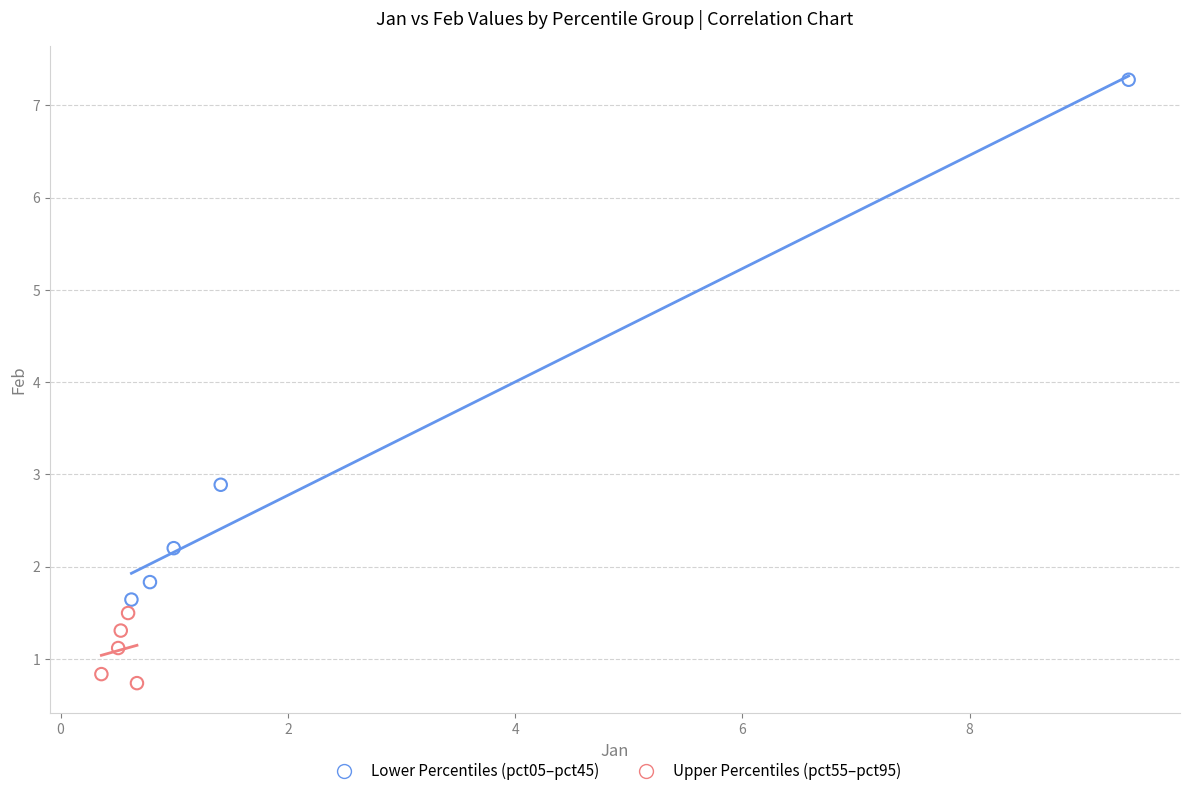

Which series contains the highest Y value?

Lower Percentiles (pct05–pct45)